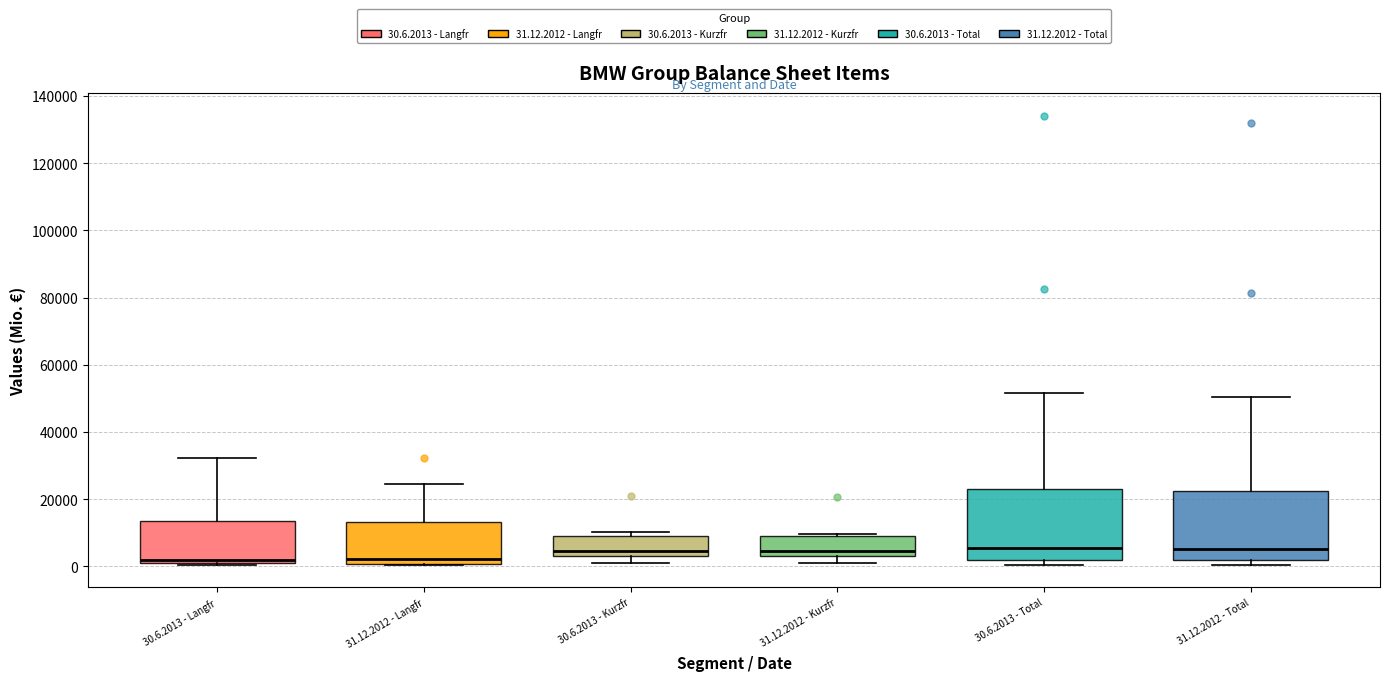

Reading left to right, read every box against the y-axis: the position of its median line, the range the box covers, and the ends of its whiskers. The values are not printed on the chart, so give them approximately, as read against the axis.

30.6.2013 - Langfr: median 2000, box 0 to 14000, whiskers 0 to 32000
31.12.2012 - Langfr: median 2000, box 0 to 14000, whiskers 0 to 24000
30.6.2013 - Kurzfr: median 4000 (just above the box's lower edge), box 4000 to 10000, whiskers 2000 to 10000 (just above the box's upper edge)
31.12.2012 - Kurzfr: median 4000 (just above the box's lower edge), box 4000 to 10000, whiskers 0 to 10000 (just above the box's upper edge)
30.6.2013 - Total: median 6000, box 2000 to 24000, whiskers 0 to 52000
31.12.2012 - Total: median 6000, box 2000 to 22000, whiskers 0 to 50000